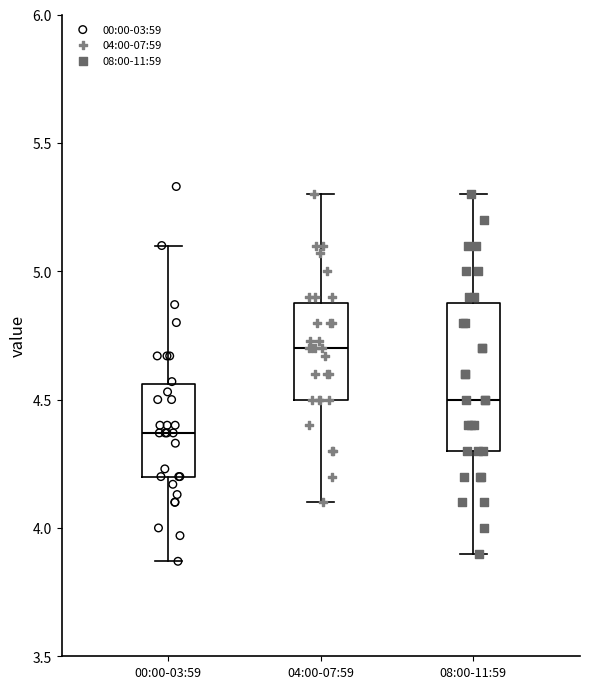

Reading left to right, read every box against the y-axis: the position of its median line, the range the box covers, and the ends of its whiskers. The values are not printed on the chart, so give them approximately, as read against the axis.

00:00-03:59: median 4.35, box 4.20 to 4.55, whiskers 3.85 to 5.10
04:00-07:59: median 4.70, box 4.50 to 4.90, whiskers 4.10 to 5.30
08:00-11:59: median 4.50, box 4.30 to 4.90, whiskers 3.90 to 5.30